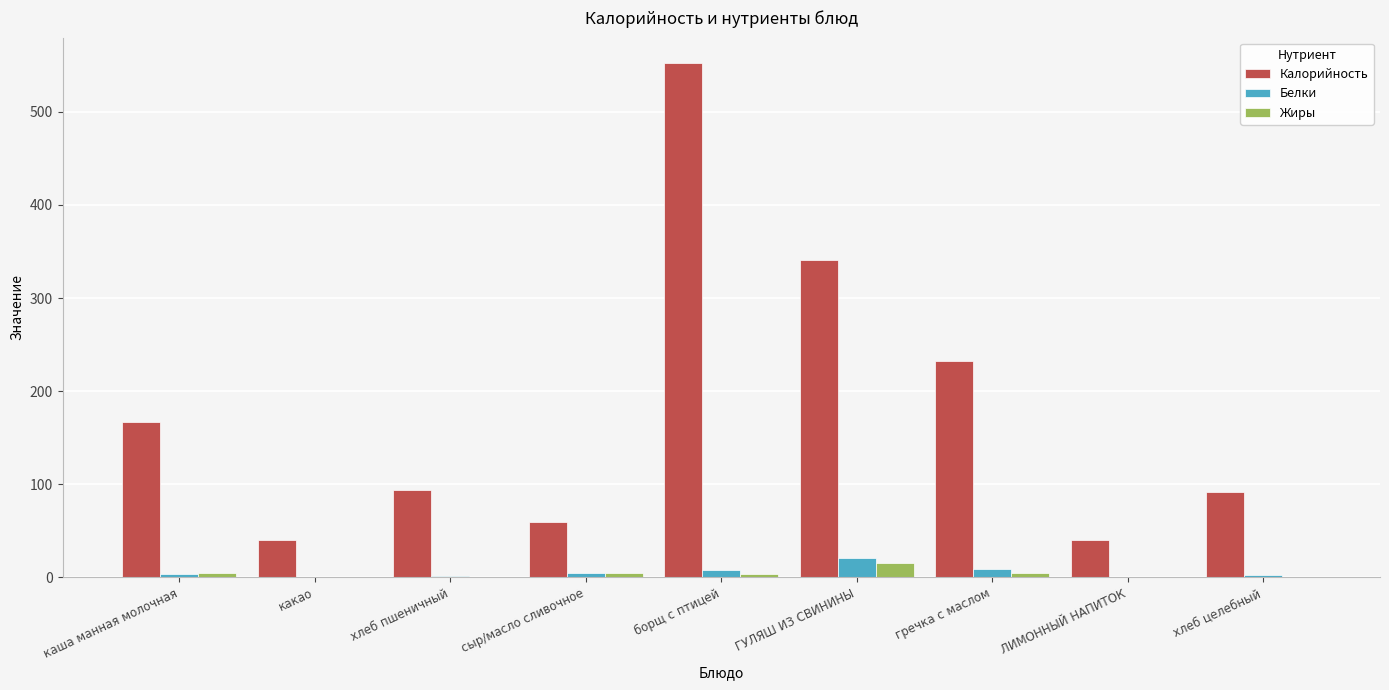

What are all the series names shown in the legend?

Калорийность, Белки, Жиры